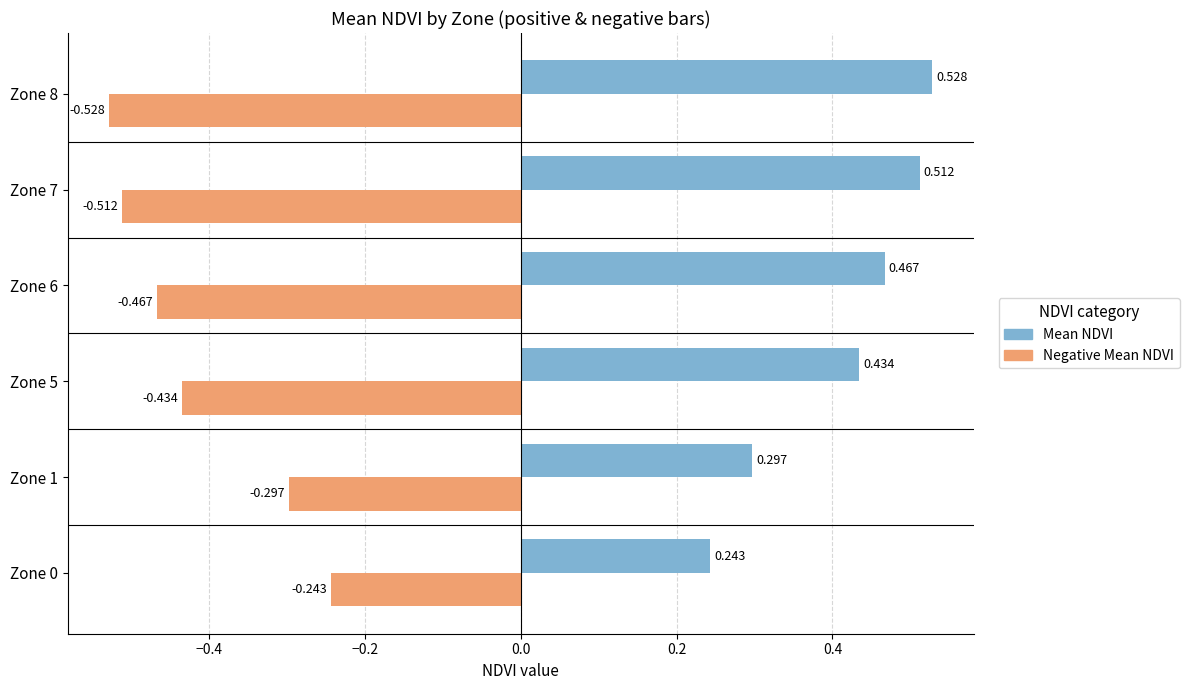

At Zone 0, list the series in order from smallest to largest.

Negative Mean NDVI, Mean NDVI